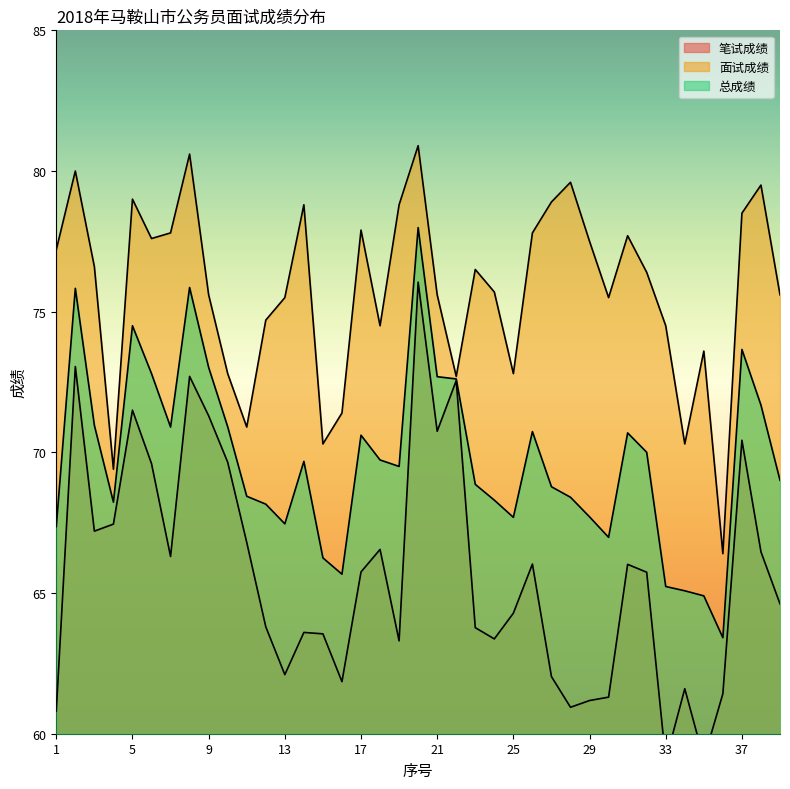

How many interior local valleys does the 笔试成绩 series have?

10